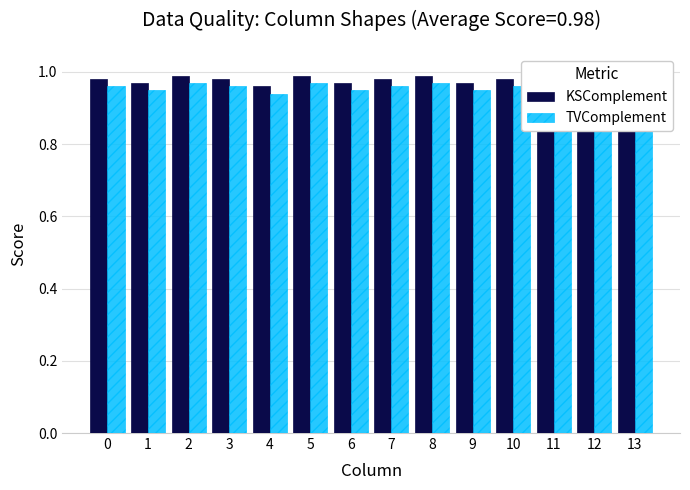

At which label does TVComplement reach its peak?

2